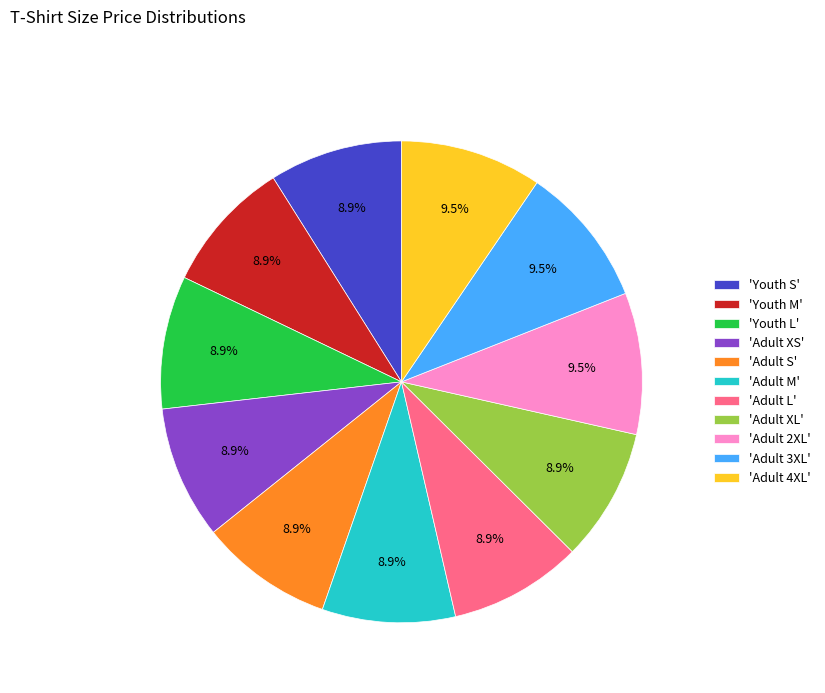

Approximately how many times larger is the value at 'Adult 2XL' compared to 'Adult XS'?

1.1